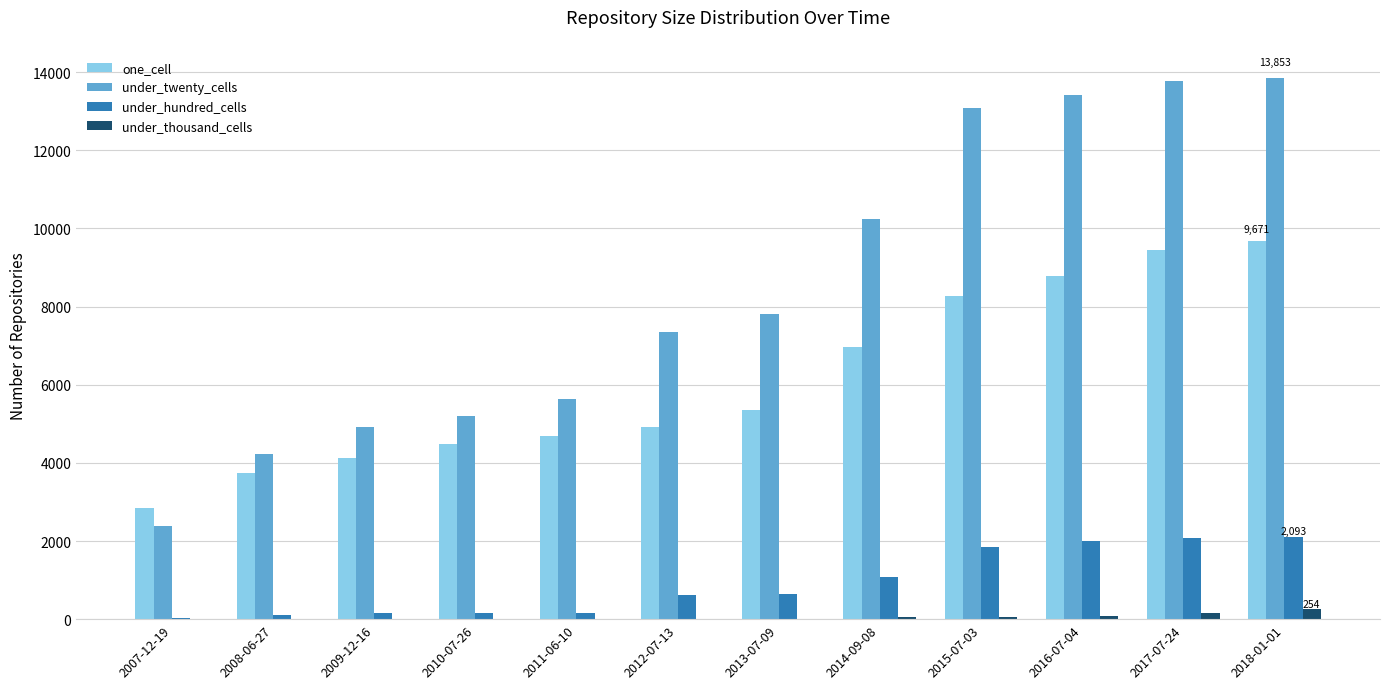

What is the approximate value of under_twenty_cells at 2016-07-04, to the nearest 50?

13400